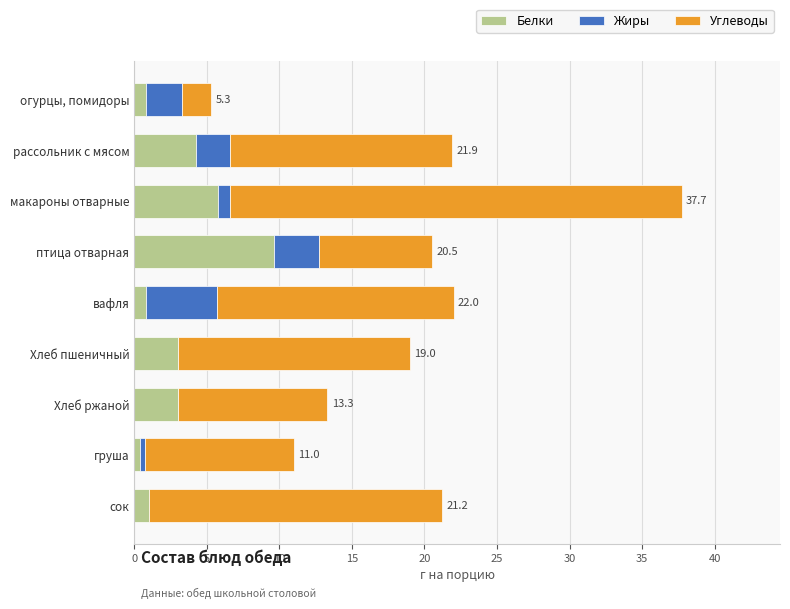

What is the total value across all series at Хлеб ржаной?

13.3